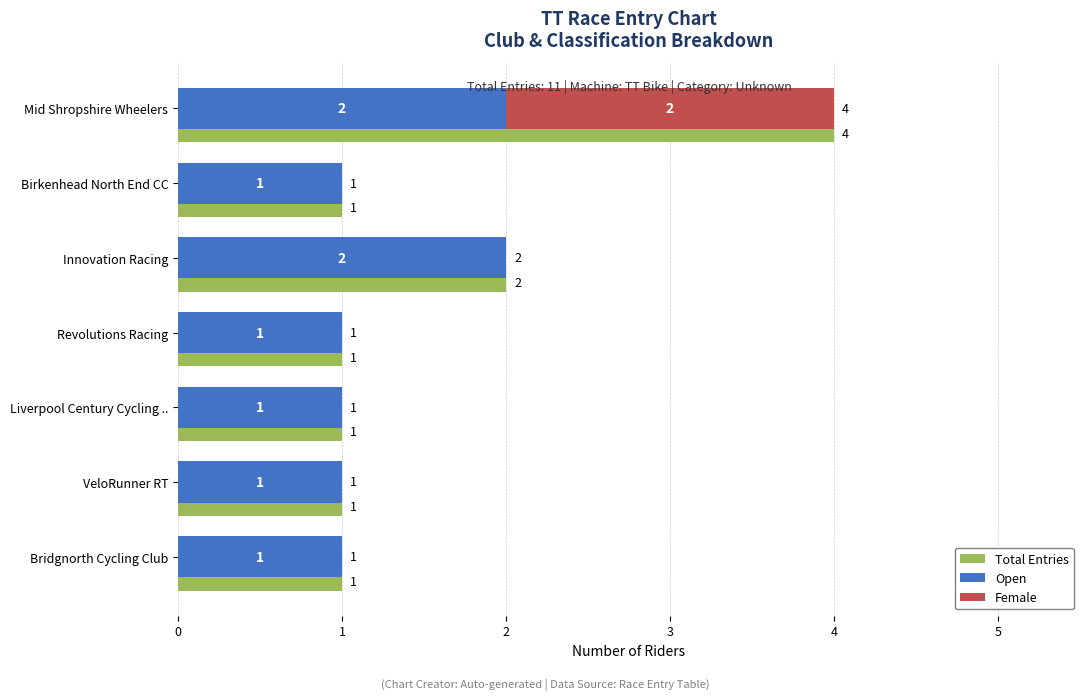

What are all the series names shown in the legend?

Total Entries, Open, Female